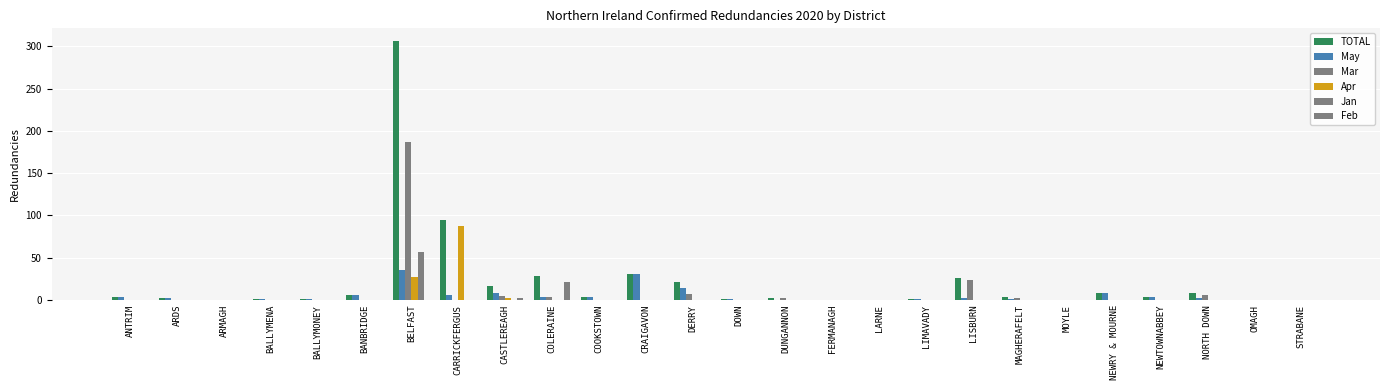

Rank the series by their maximum value, from lowest to highest.

Feb, May, Jan, Apr, Mar, TOTAL